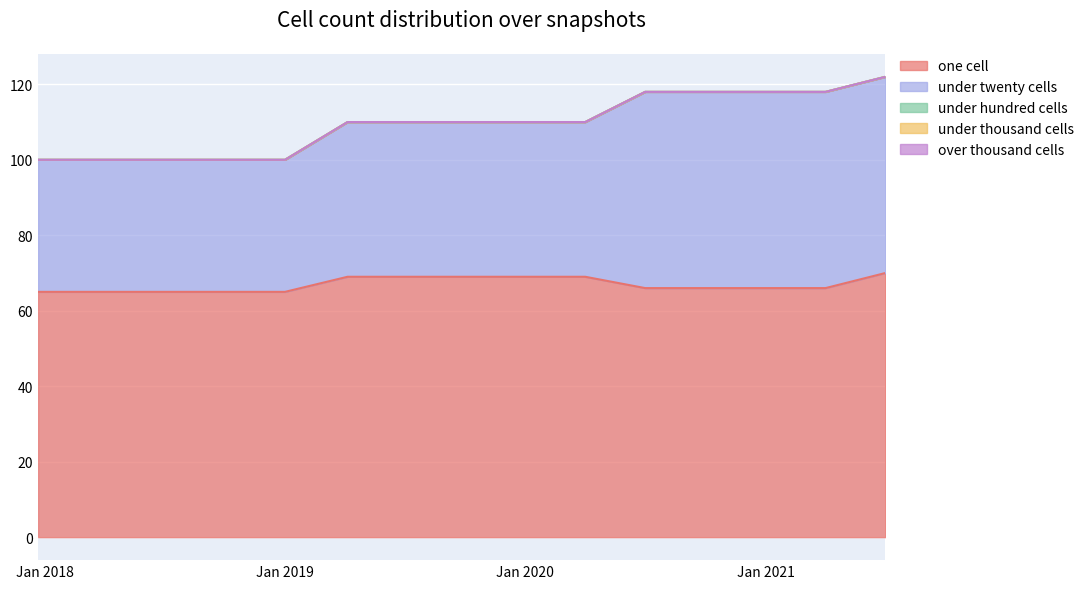

Rank the series by their maximum value, from highest to lowest.

one_cell, under_twenty_cells, under_hundred_cells, under_thousand_cells, over_thousand_cells